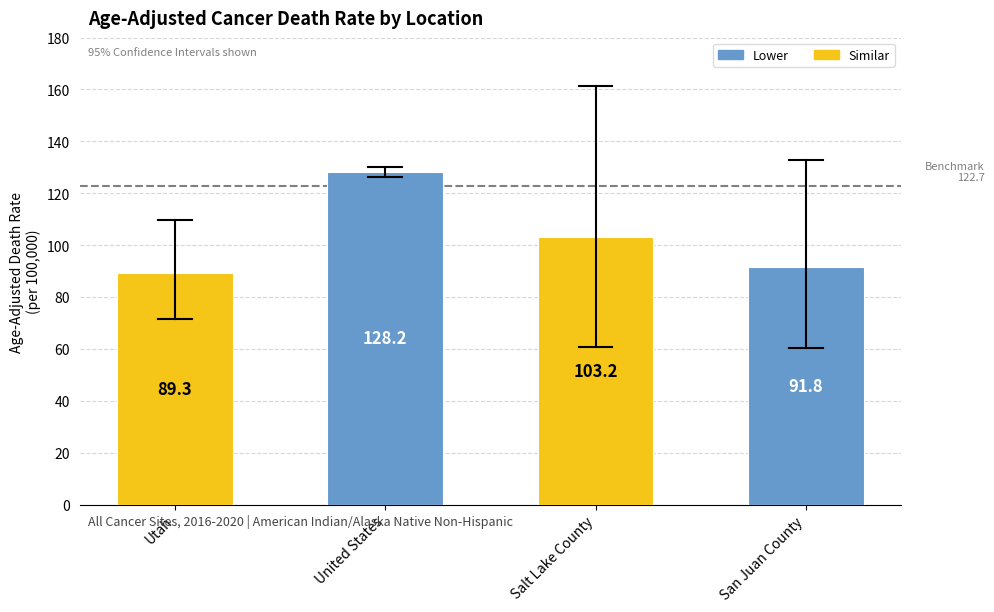

What is the change in value from Utah to United States?

+38.9